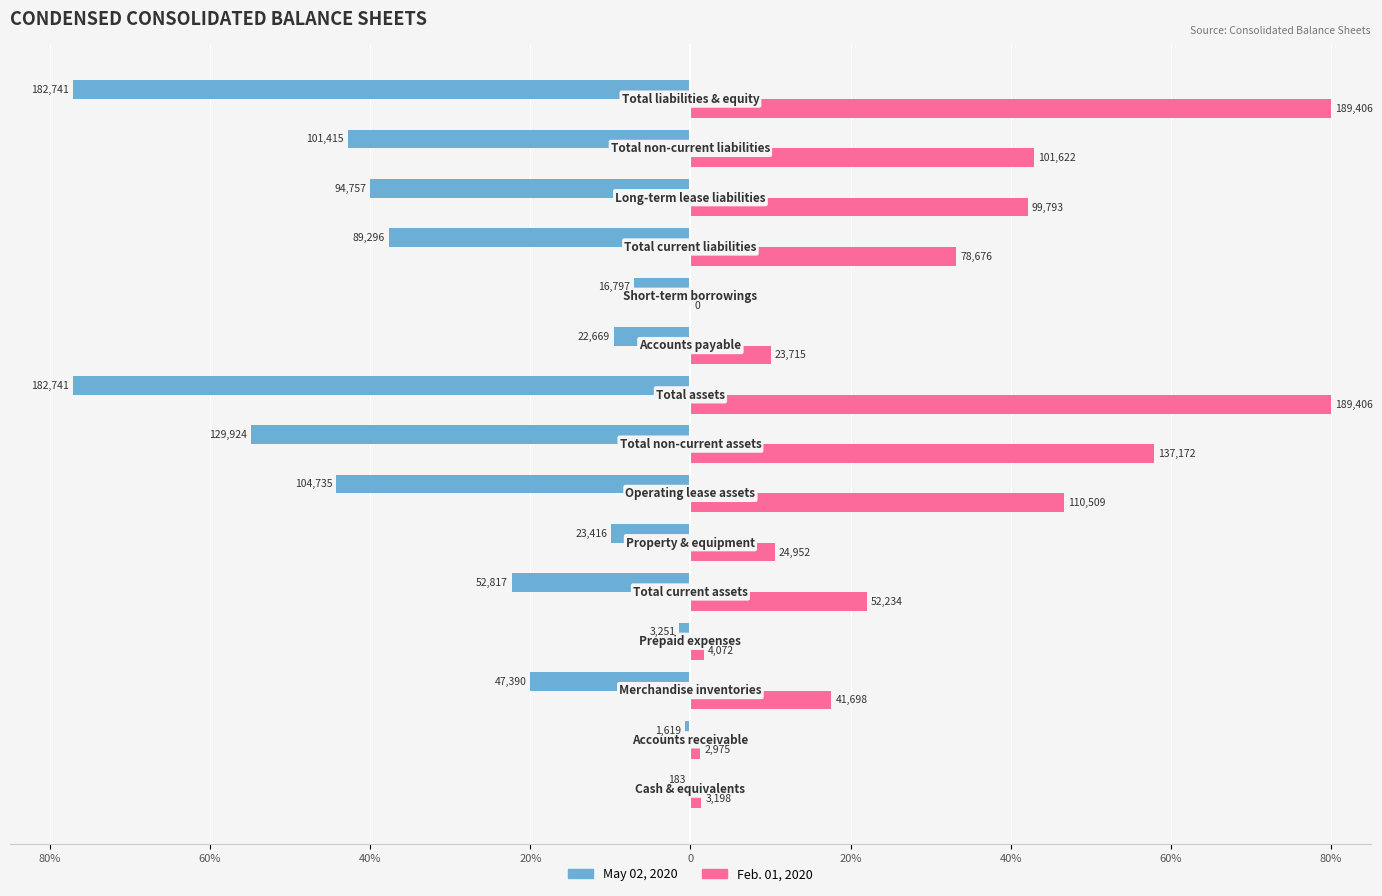

What is the sum of all Feb. 01, 2020 values?

447.5